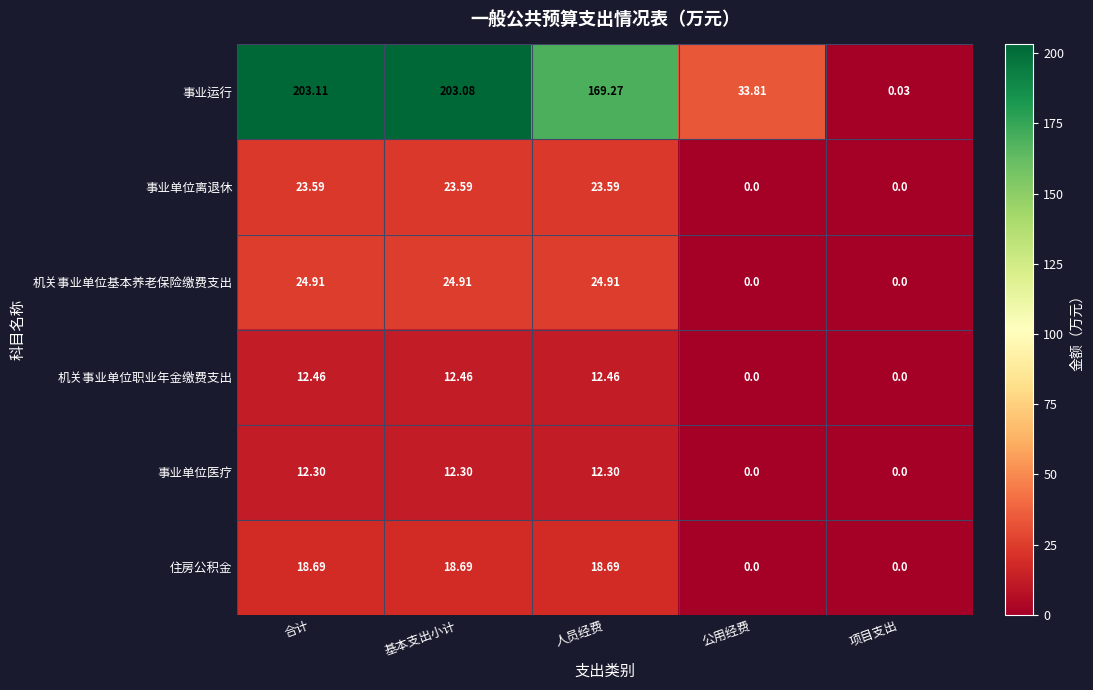

At which label is 事业运行 closest to 101?

公用经费